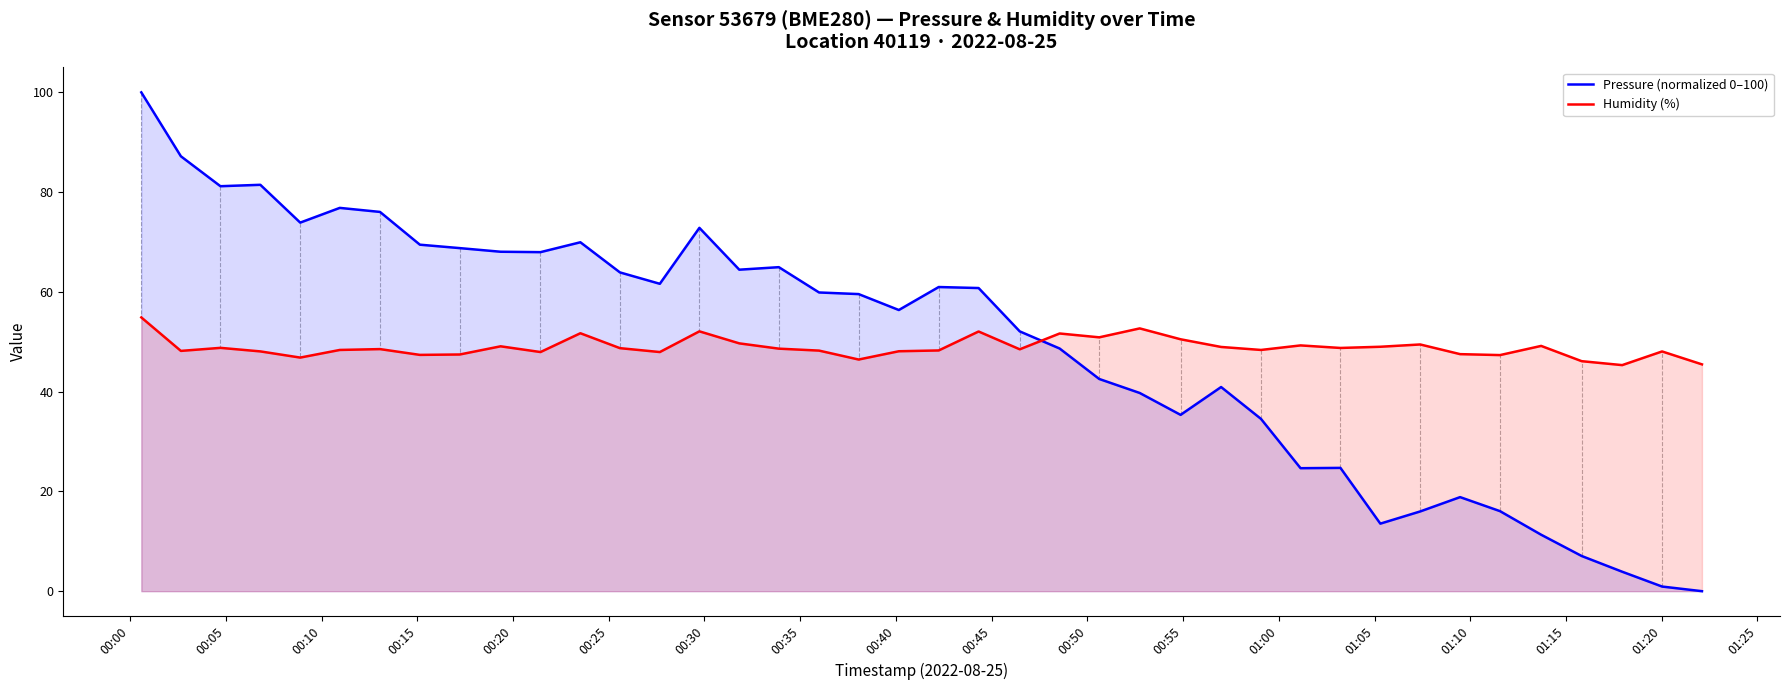

Which series has the largest range (max minus min)?

Pressure (normalized 0–100)